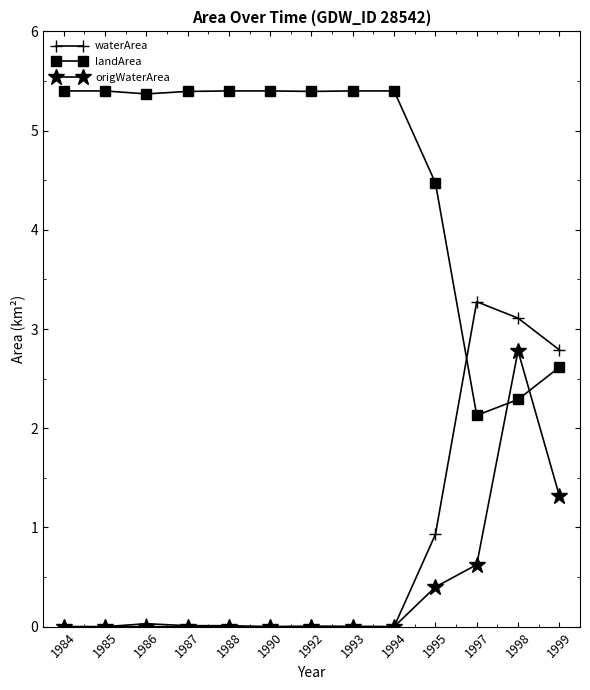

What is the maximum value shown in the chart?

5.4